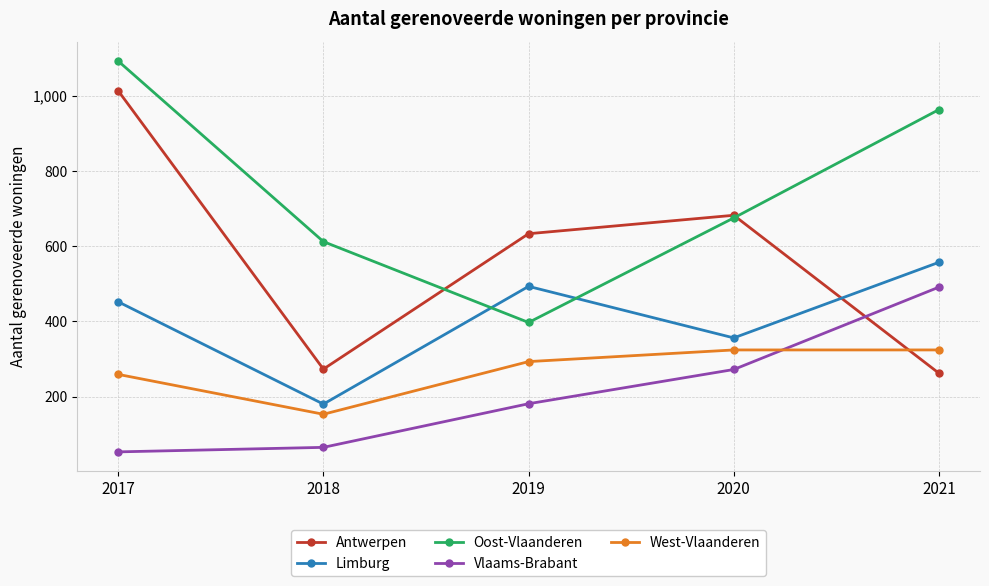

What is the sum of the Oost-Vlaanderen values at 2019 and 2021?

1360